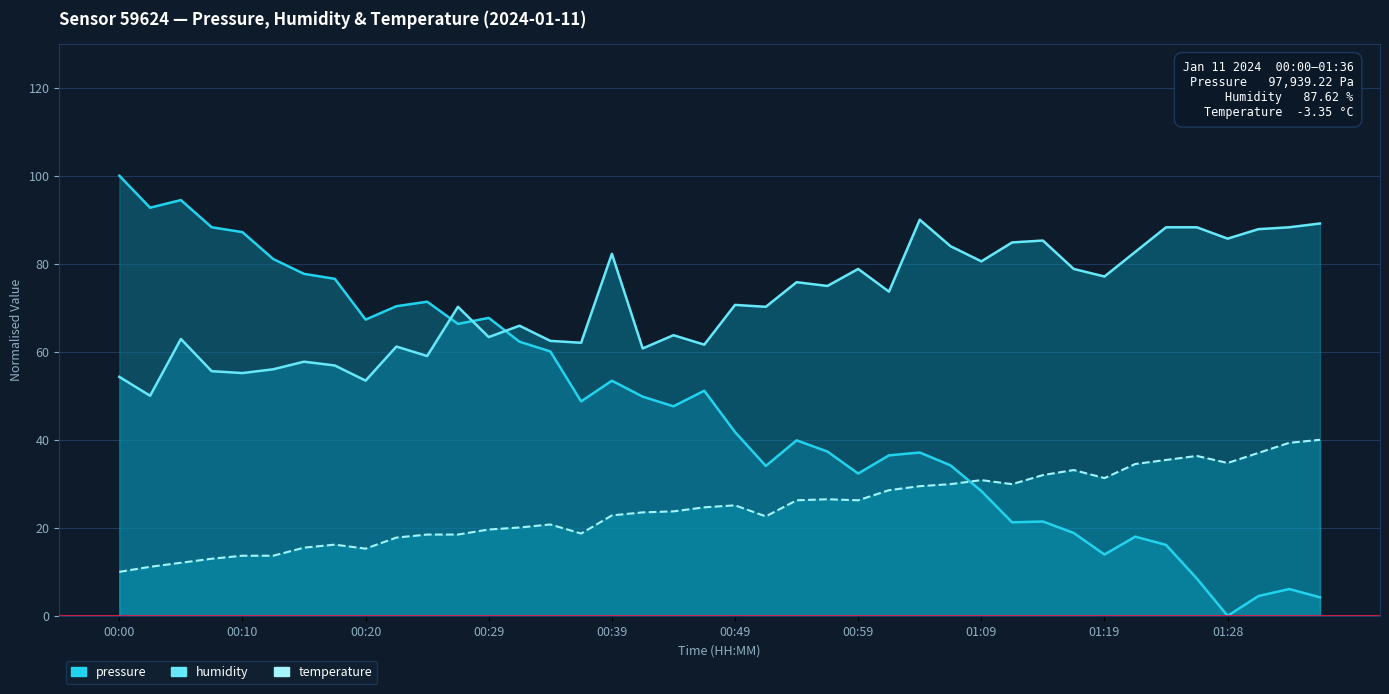

What is the label of the 21st point from the right?

00:47